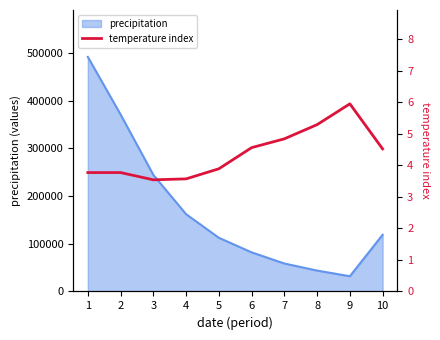

List the labels in order of value, smallest first.

3, 4, 1, 2, 5, 10, 6, 7, 8, 9